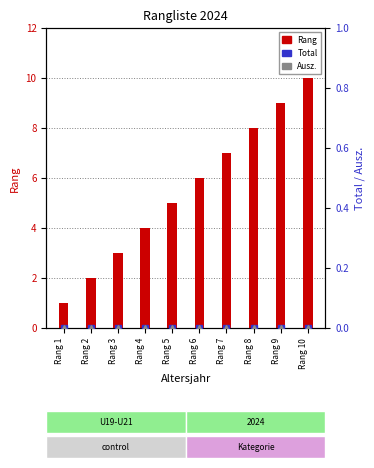

How many groups of bars are there?

10